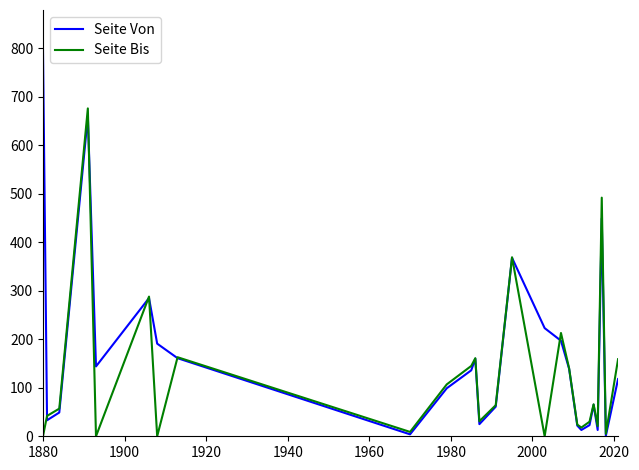

What is the maximum value for Seite Von?

799